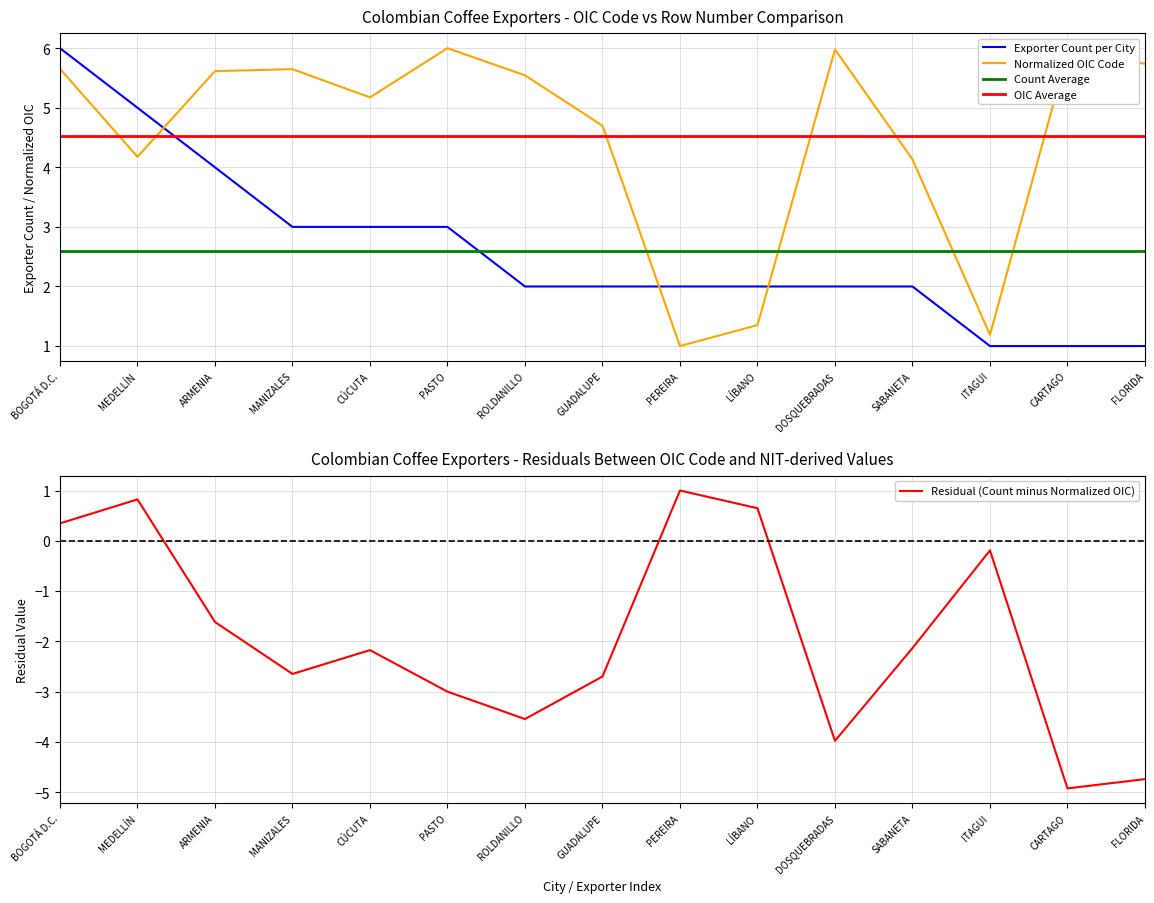

Reading left to right, what are all the values shown in this chart?

Exporters Count by City: BOGOTÁ D.C.=6.0	MEDELLÍN=5.0	ARMENIA=4.0	MANIZALES=3.0	CÚCUTA=3.0	PASTO=3.0	ROLDANILLO=2.0	GUADALUPE=2.0	PEREIRA=2.0	LÍBANO=2.0	DOSQUEBRADAS=2.0	SABANETA=2.0	ITAGUI=1.0	CARTAGO=1.0	FLORIDA=1.0
OIC Code: BOGOTÁ D.C.=5.7	MEDELLÍN=4.2	ARMENIA=5.6	MANIZALES=5.6	CÚCUTA=5.2	PASTO=6.0	ROLDANILLO=5.5	GUADALUPE=4.7	PEREIRA=1.0	LÍBANO=1.4	DOSQUEBRADAS=6.0	SABANETA=4.1	ITAGUI=1.2	CARTAGO=5.9	FLORIDA=5.7